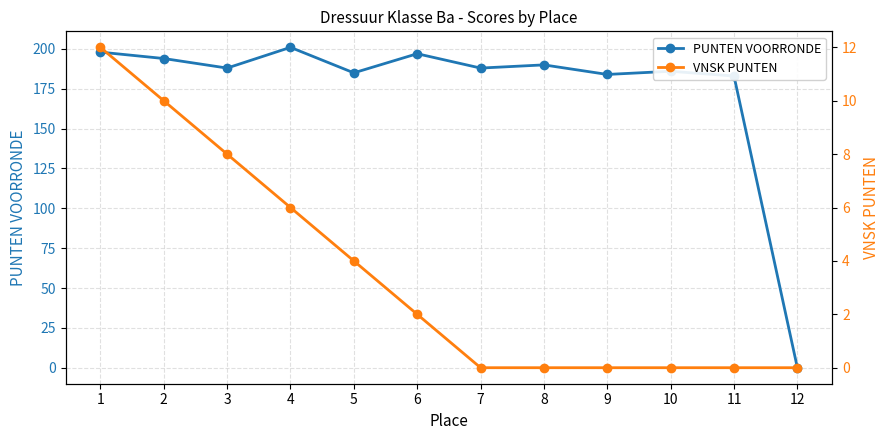

Between 1 and 2, which is larger?

1